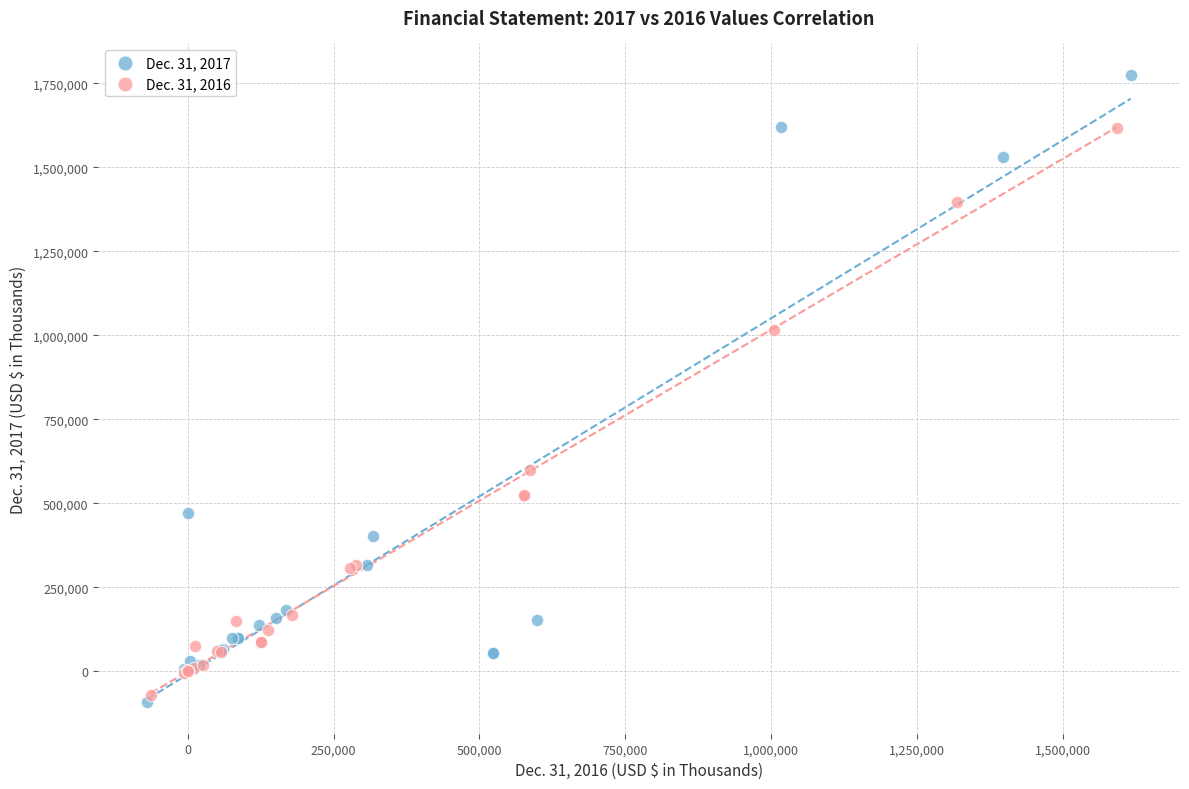

Which series reaches the maximum Y coordinate?

Dec. 31, 2017